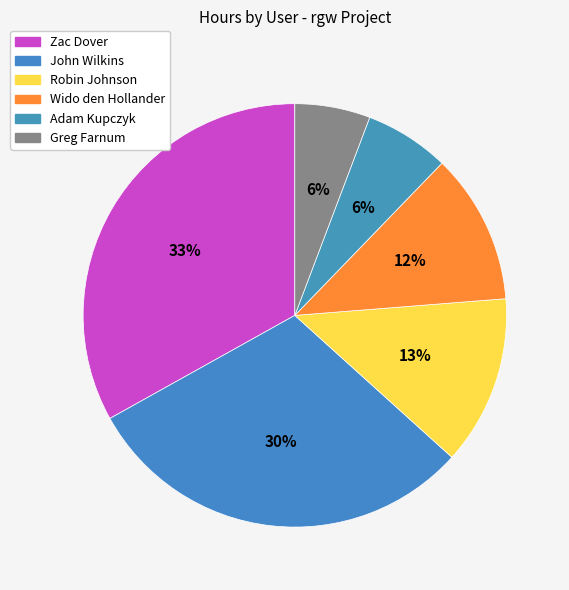

What portion of the pie excludes Wido den Hollander?

88.5%